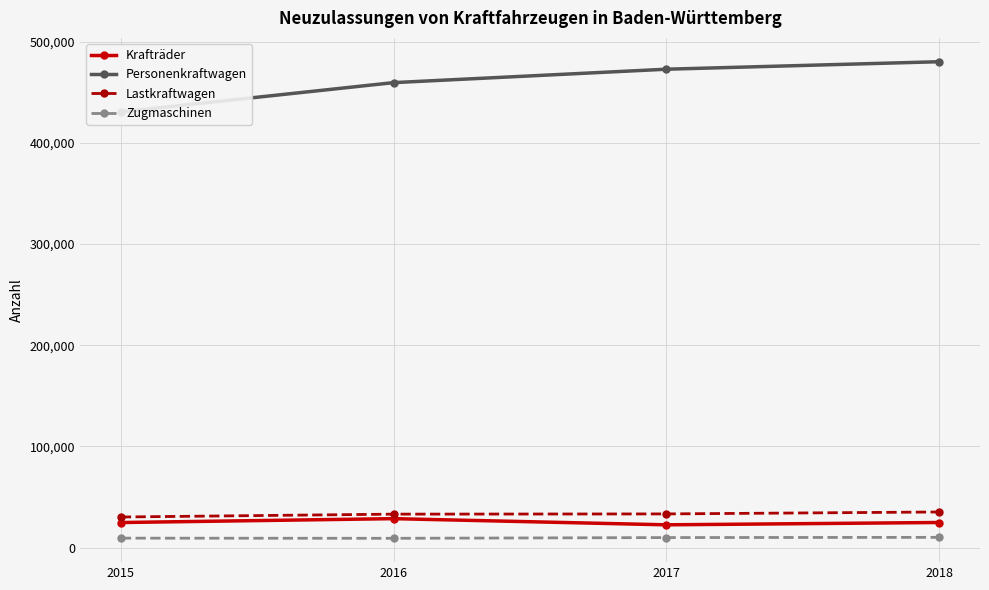

Between 2015 and 2017, which is larger?

2015